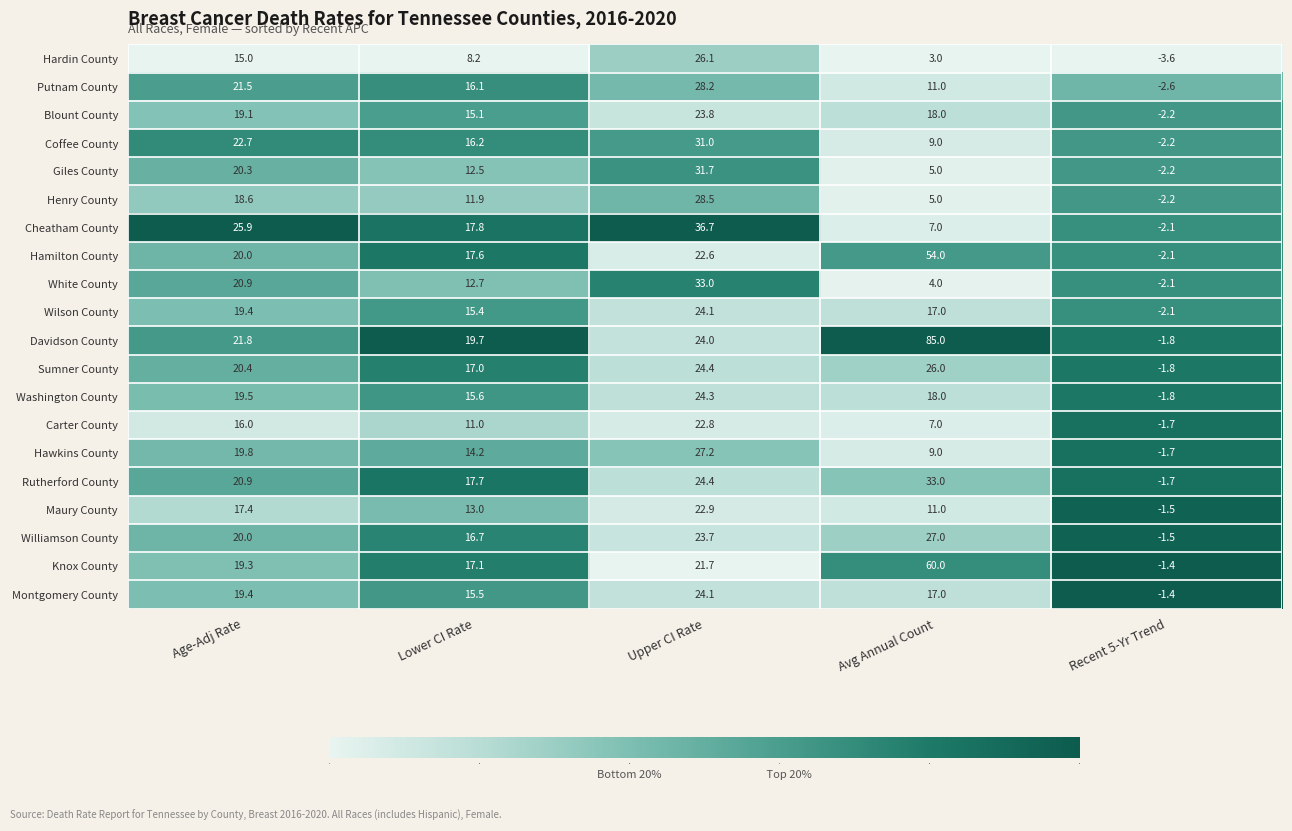

What is the sum of all Coffee County values?

76.7